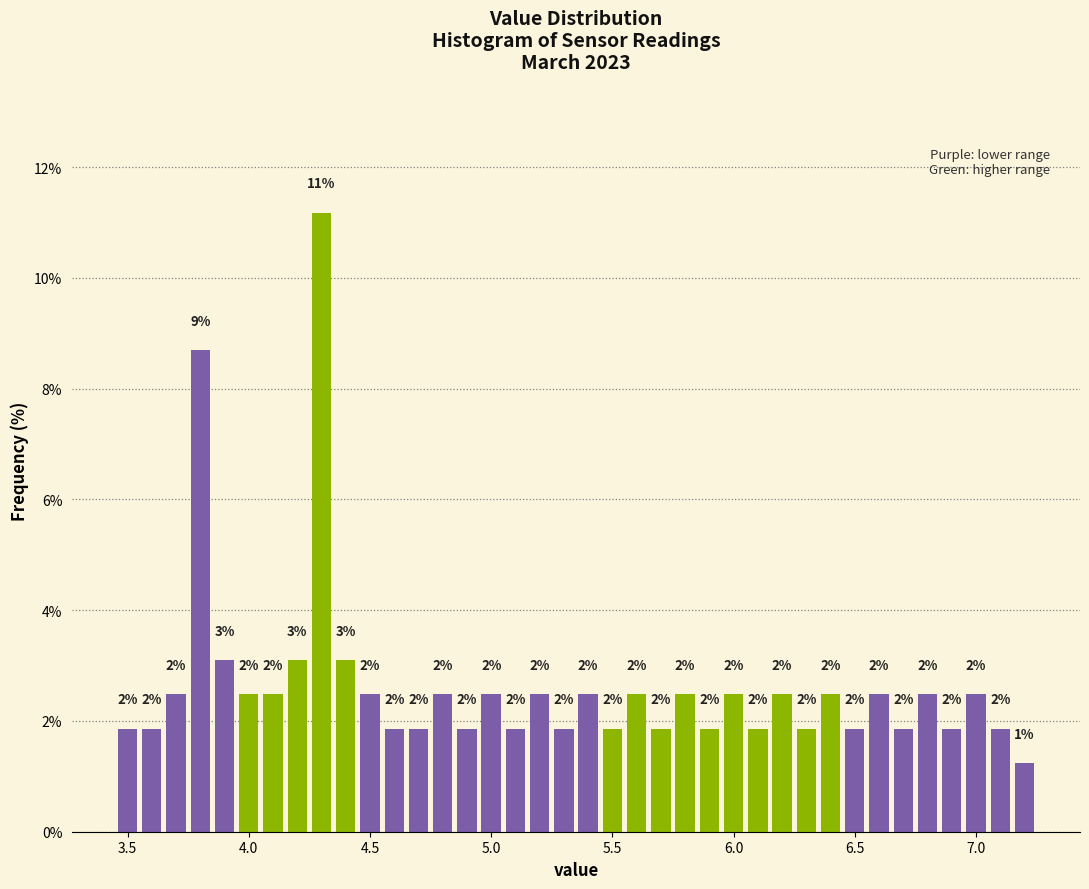

Around what value on the x-axis is the tallest bar? Give the approximate position of its centre, as read against the axis.

4.30